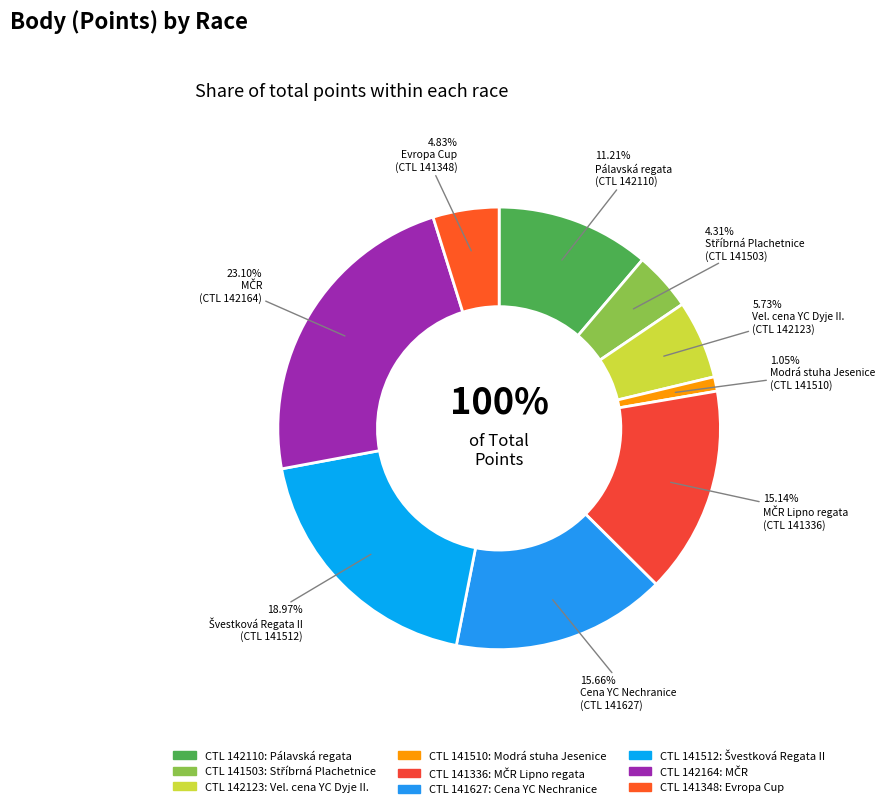

Do 142110 and 141336 together represent more than half of the pie?

No